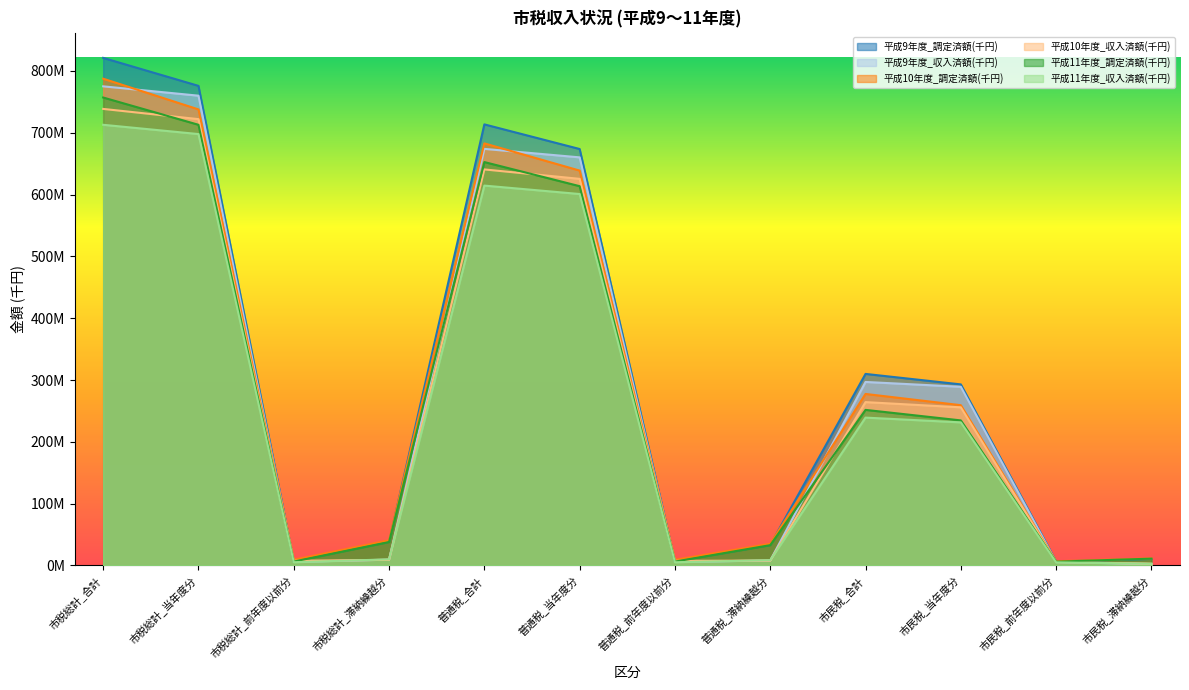

What is the maximum value shown in the chart?

821199381